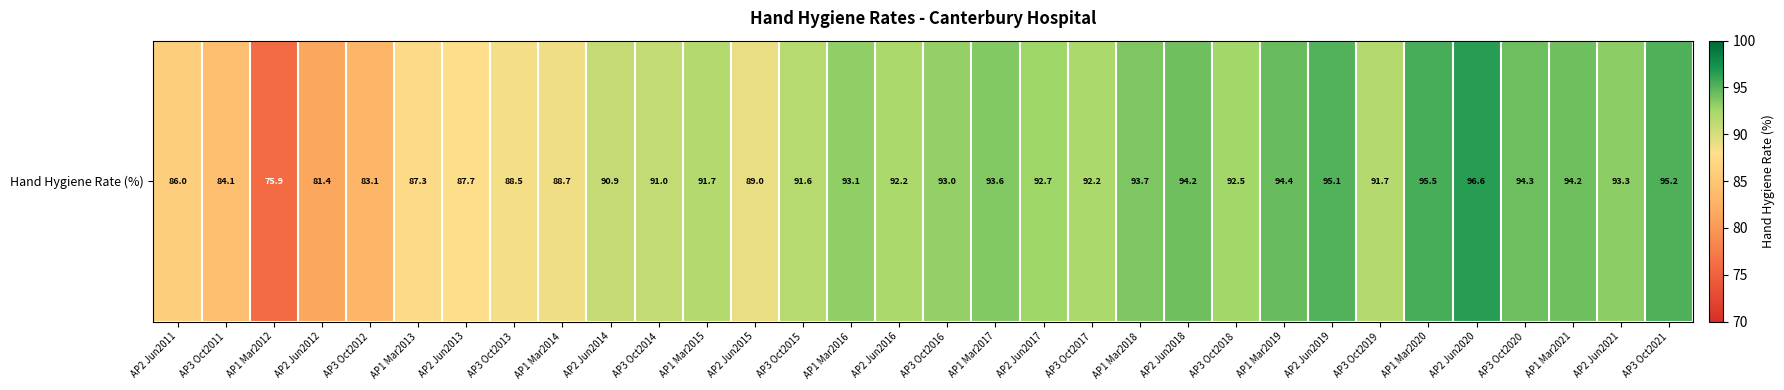

Where does the data first go above 92?

AP1 Mar2016